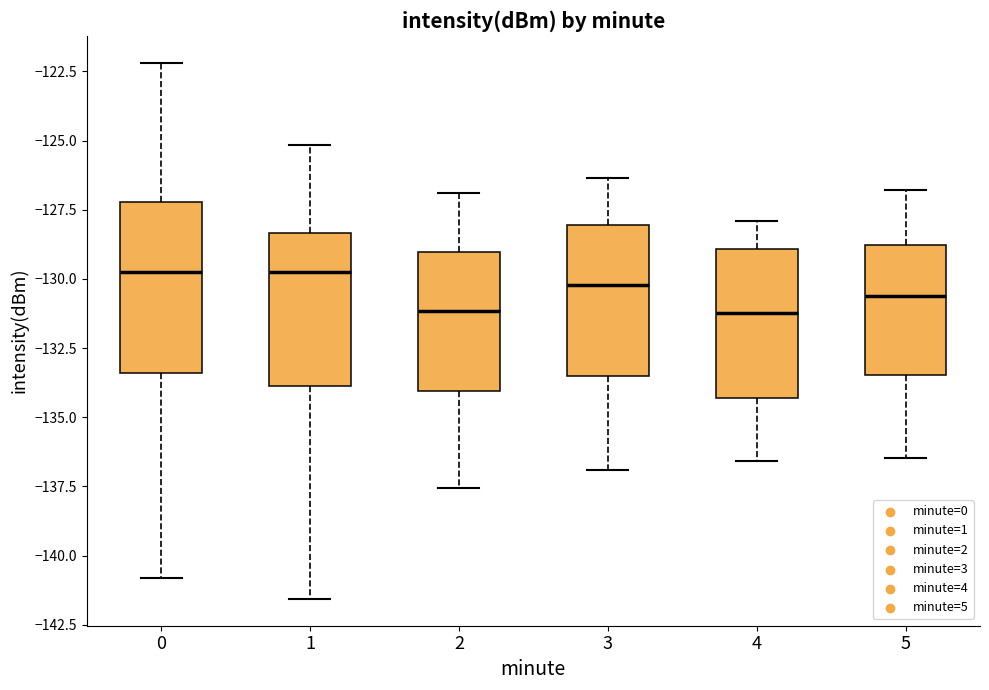

Where does the lower whisker of the box at x = 0 end on the y-axis? The values are not printed on the chart, so give them approximately, as read against the axis.

-141.0